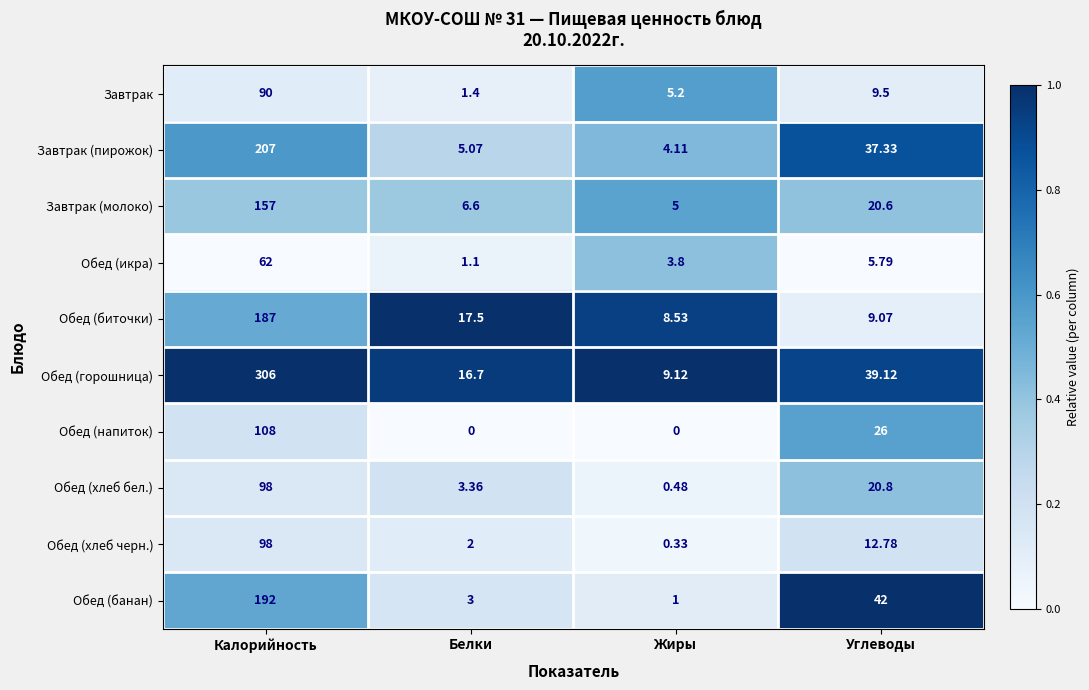

Which series has the largest total across all categories?

Обед (горошница)